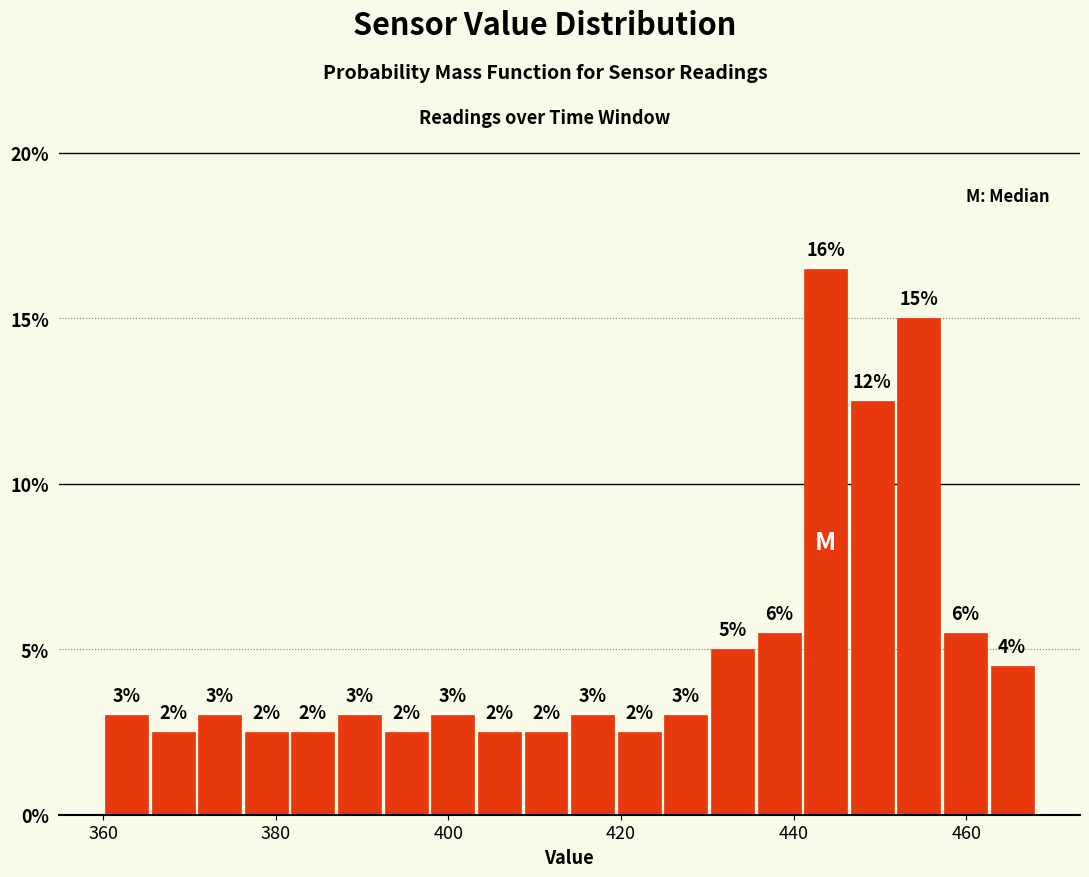

Around what value on the x-axis is the tallest bar? Give the approximate position of its centre, as read against the axis.

444